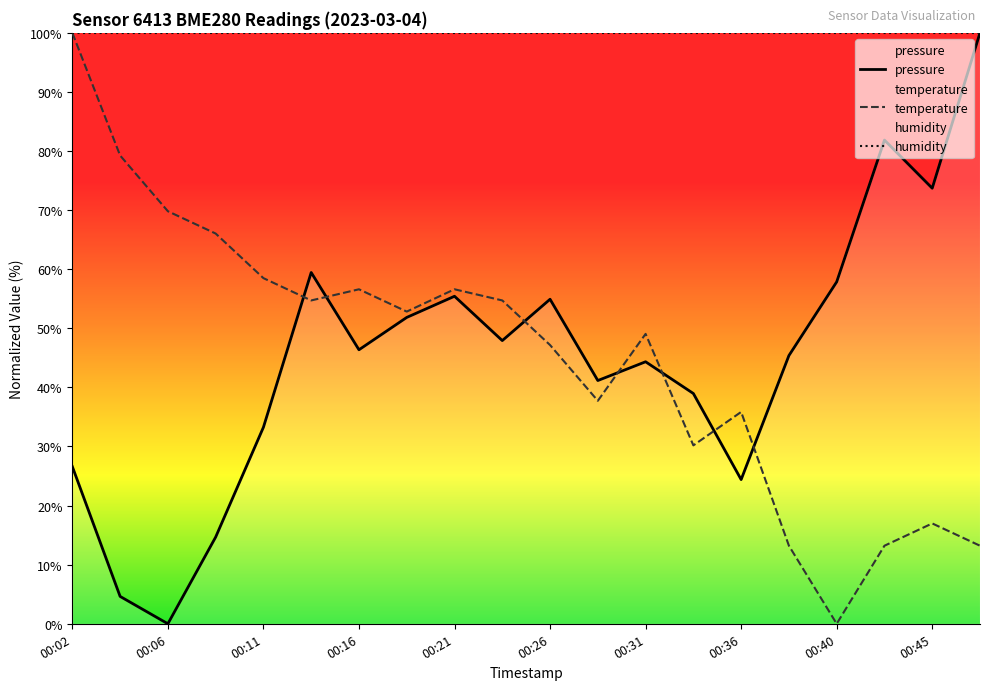

At which category is the sum across all series the highest?

00:02